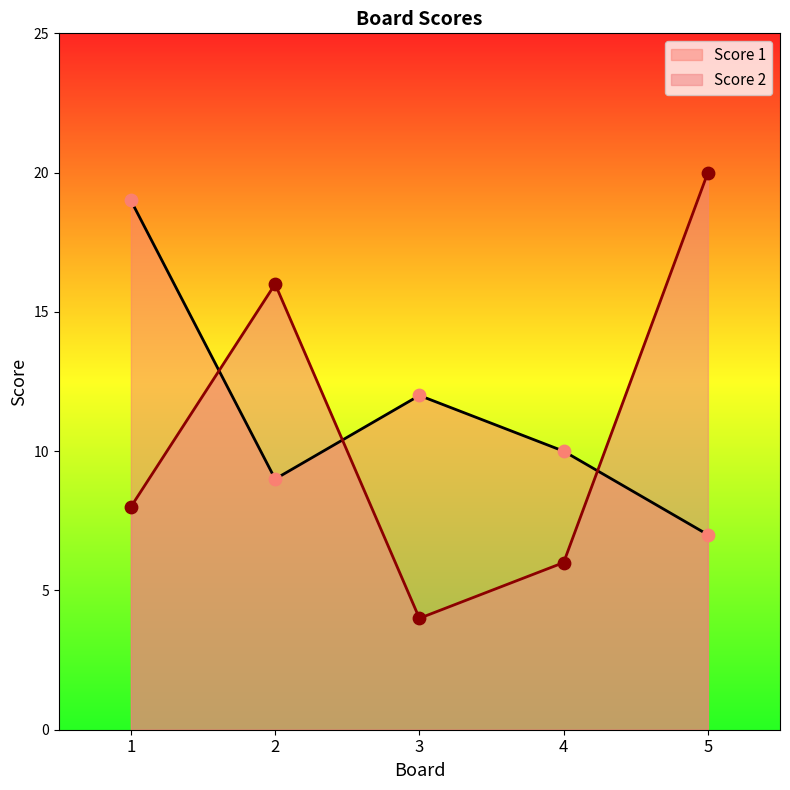

Is the value of Score 1 at 2 greater than the value of Score 2 at 4?

Yes